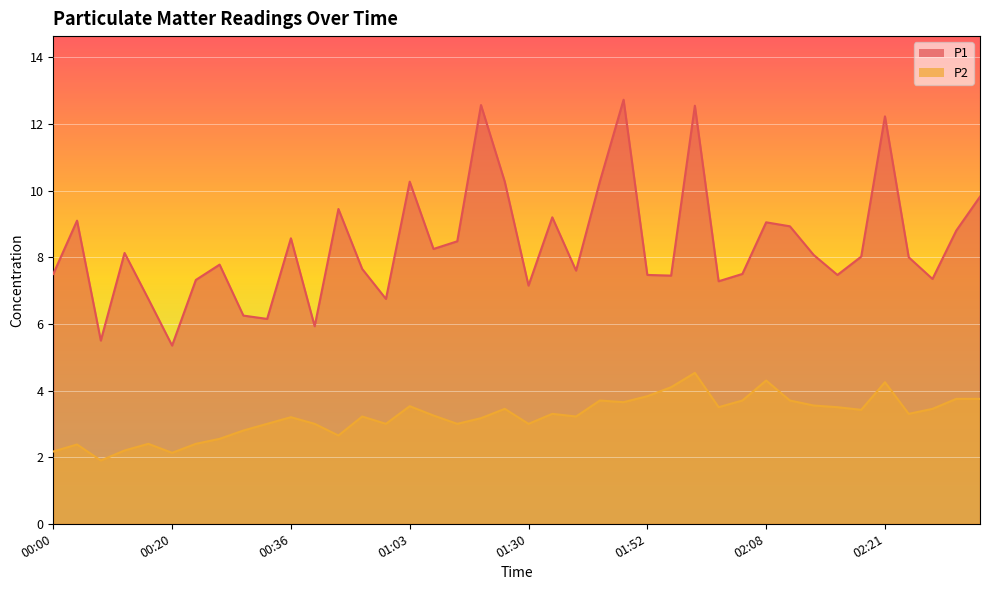

At how many categories does at least one series exceed 6?

37